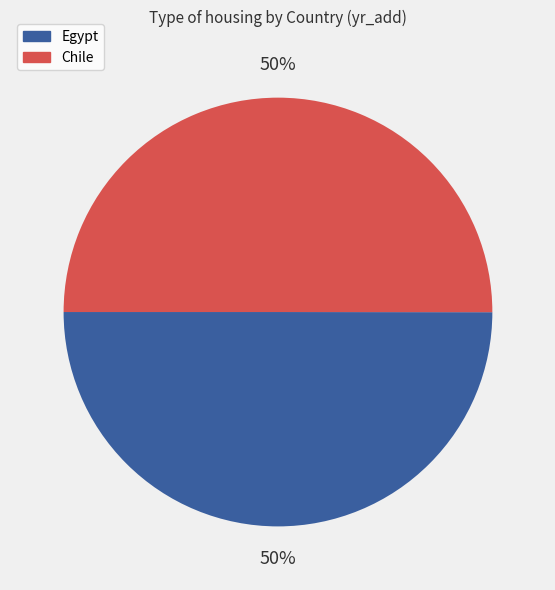

Is it true that Chile is 50% of the pie?

True